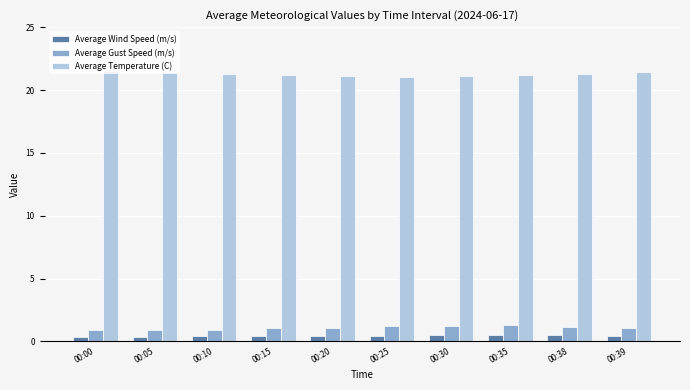

What are all the series names shown in the legend?

Average Wind Speed (m/s), Average Gust Speed (m/s), Average Temperature (C)